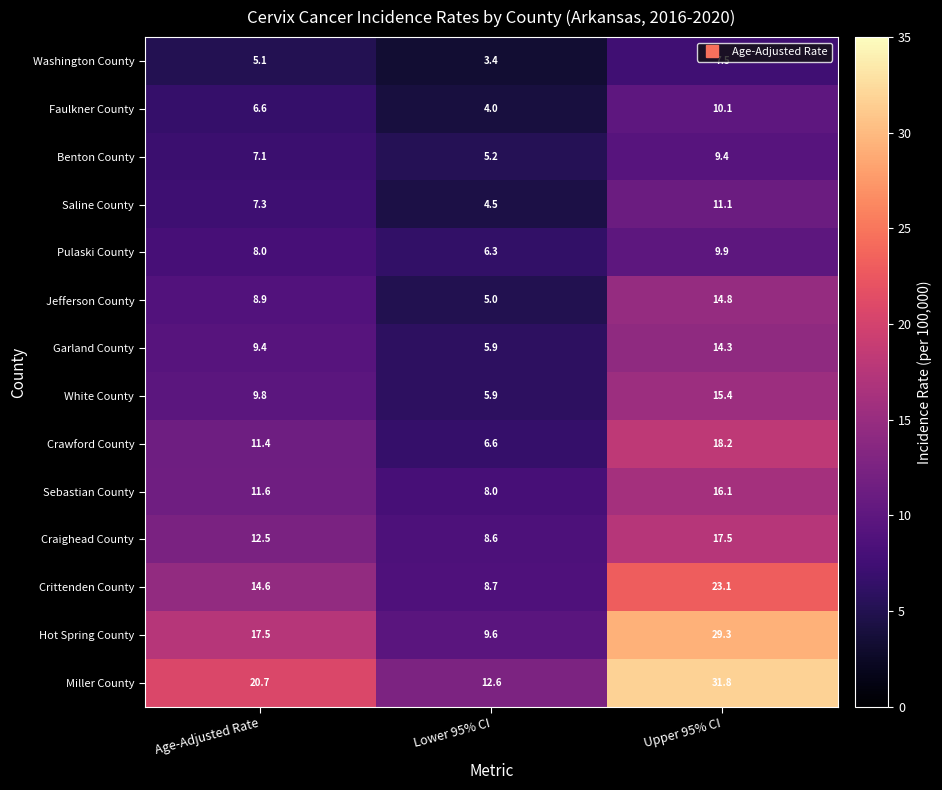

At which label does Benton County reach its peak?

Upper 95% CI